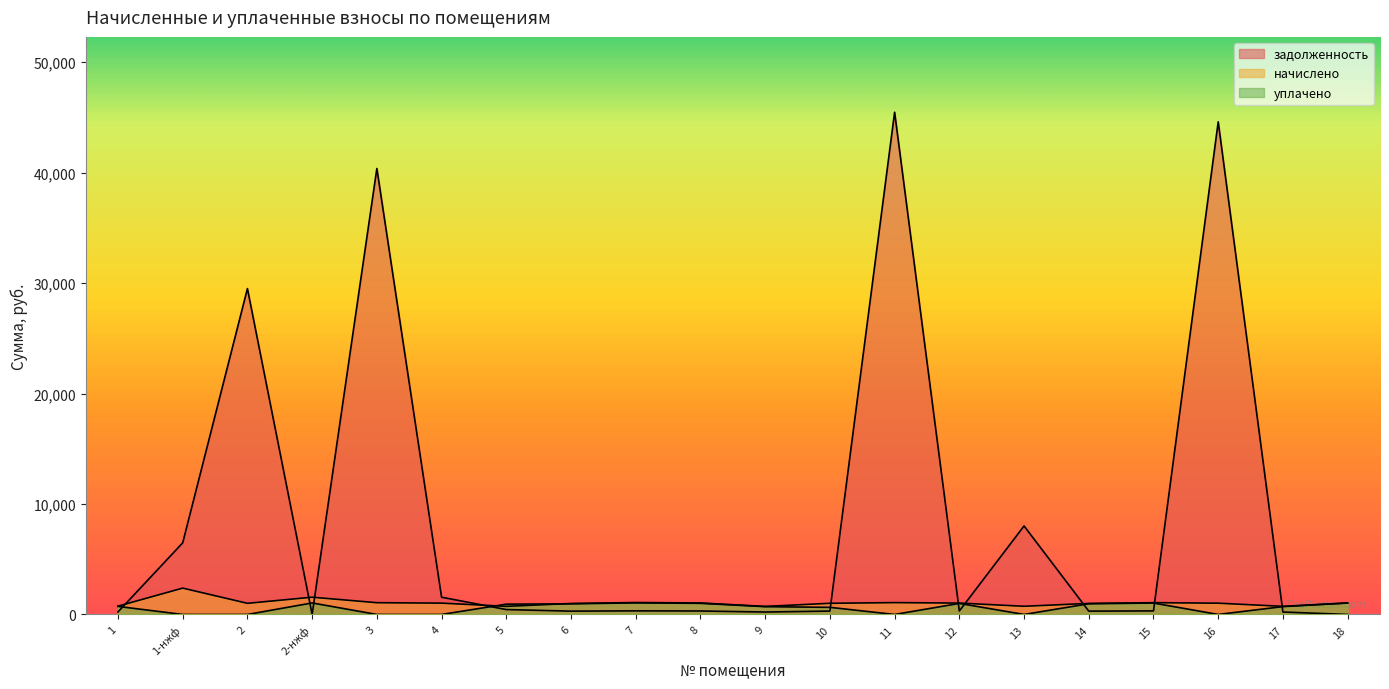

Rank the categories by уплачено value from lowest to highest.

1-нжф, 2, 3, 4, 11, 13, 16, 10, 9, 17, 1, 5, 6, 14, 12, 8, 15, 18, 2-нжф, 7